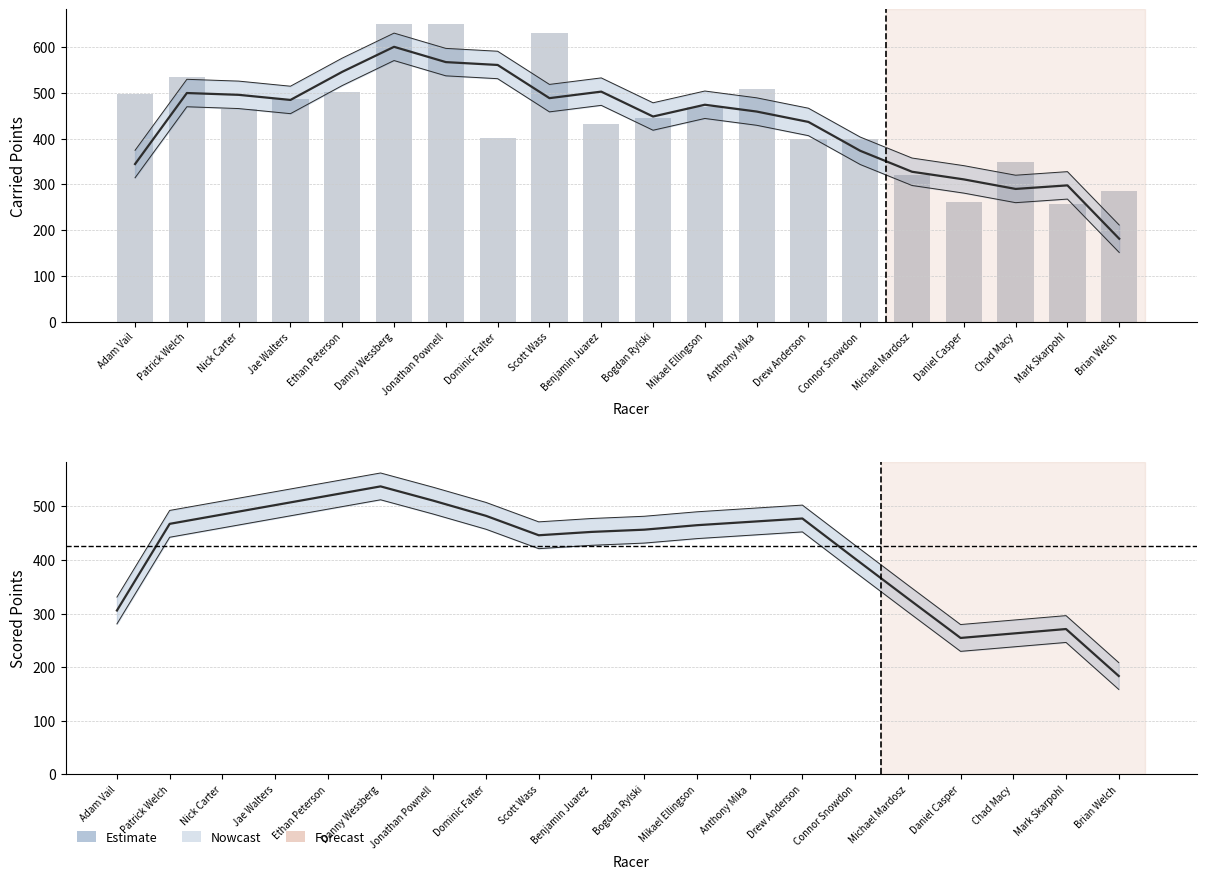

Which series has the largest range (max minus min)?

Carried Points (raw)